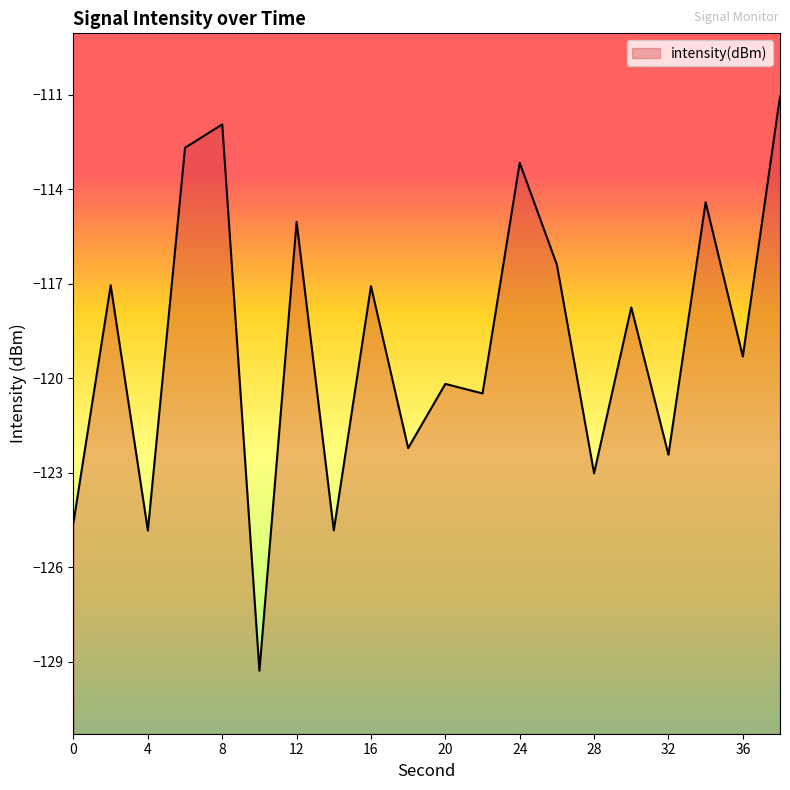

How many lines are shown in the chart?

1